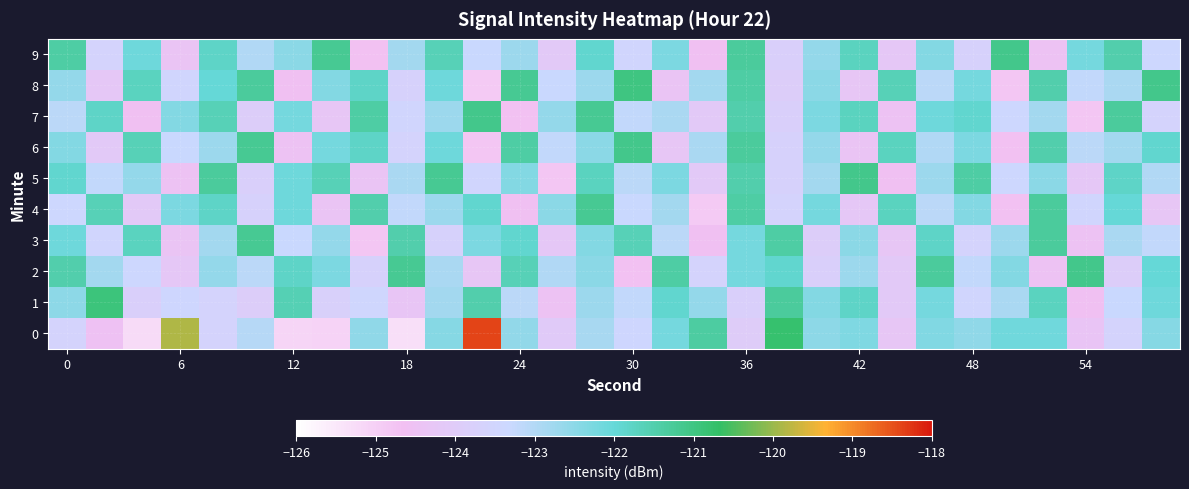

List the series in order of their peak value, lowest first.

3, 4, 2, 5, 6, 7, 9, 8, 1, 0